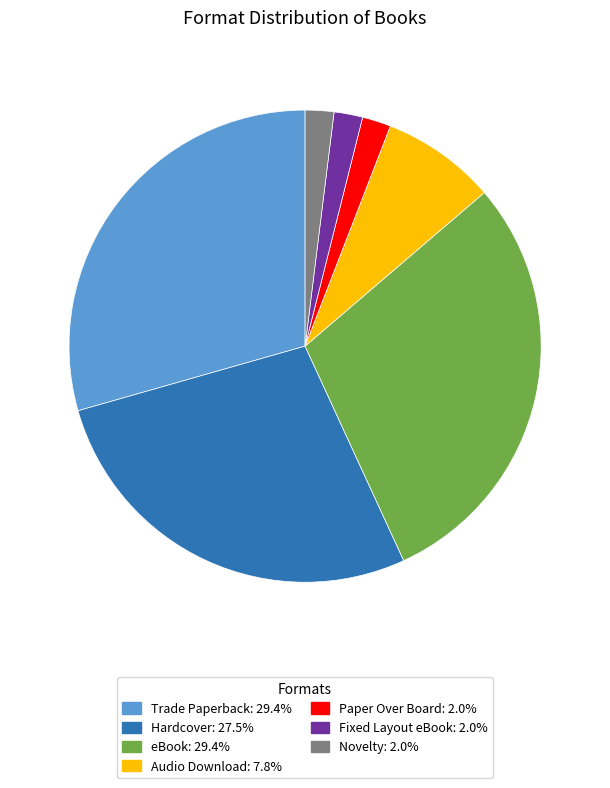

What is the ratio of the value at Fixed Layout eBook to the value at eBook?

0.1